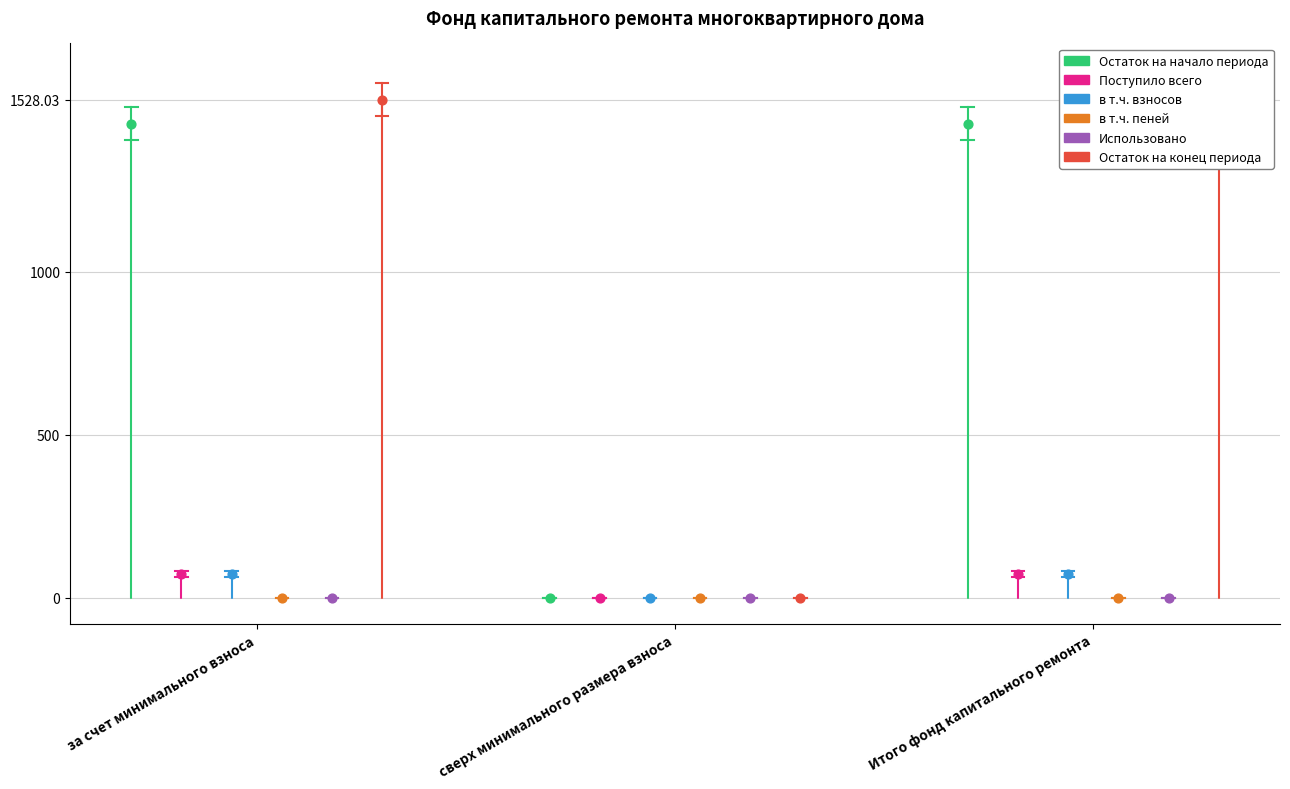

Which series has the largest Y range (max minus min)?

Остаток на конец периода